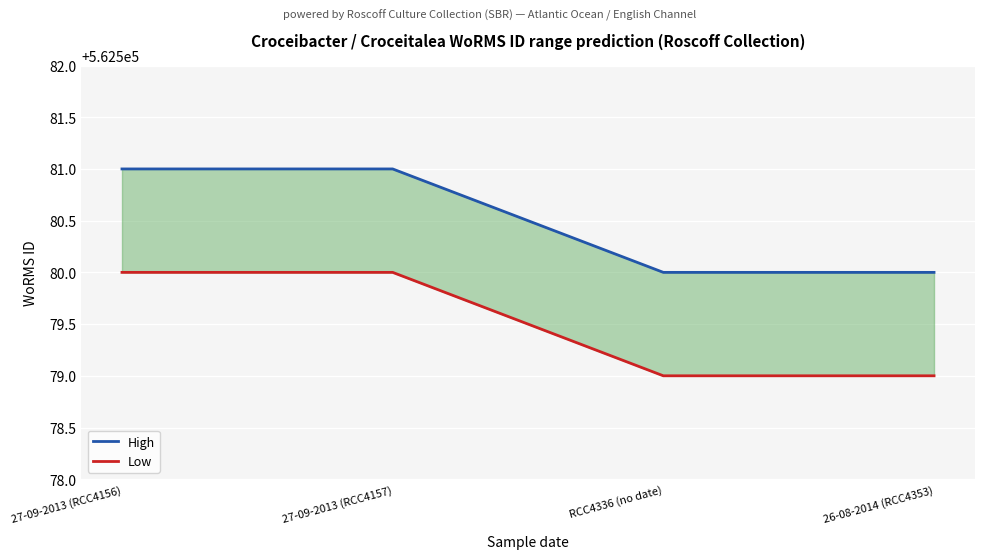

What is the total value across all series at RCC4336 (no date)?

1125159